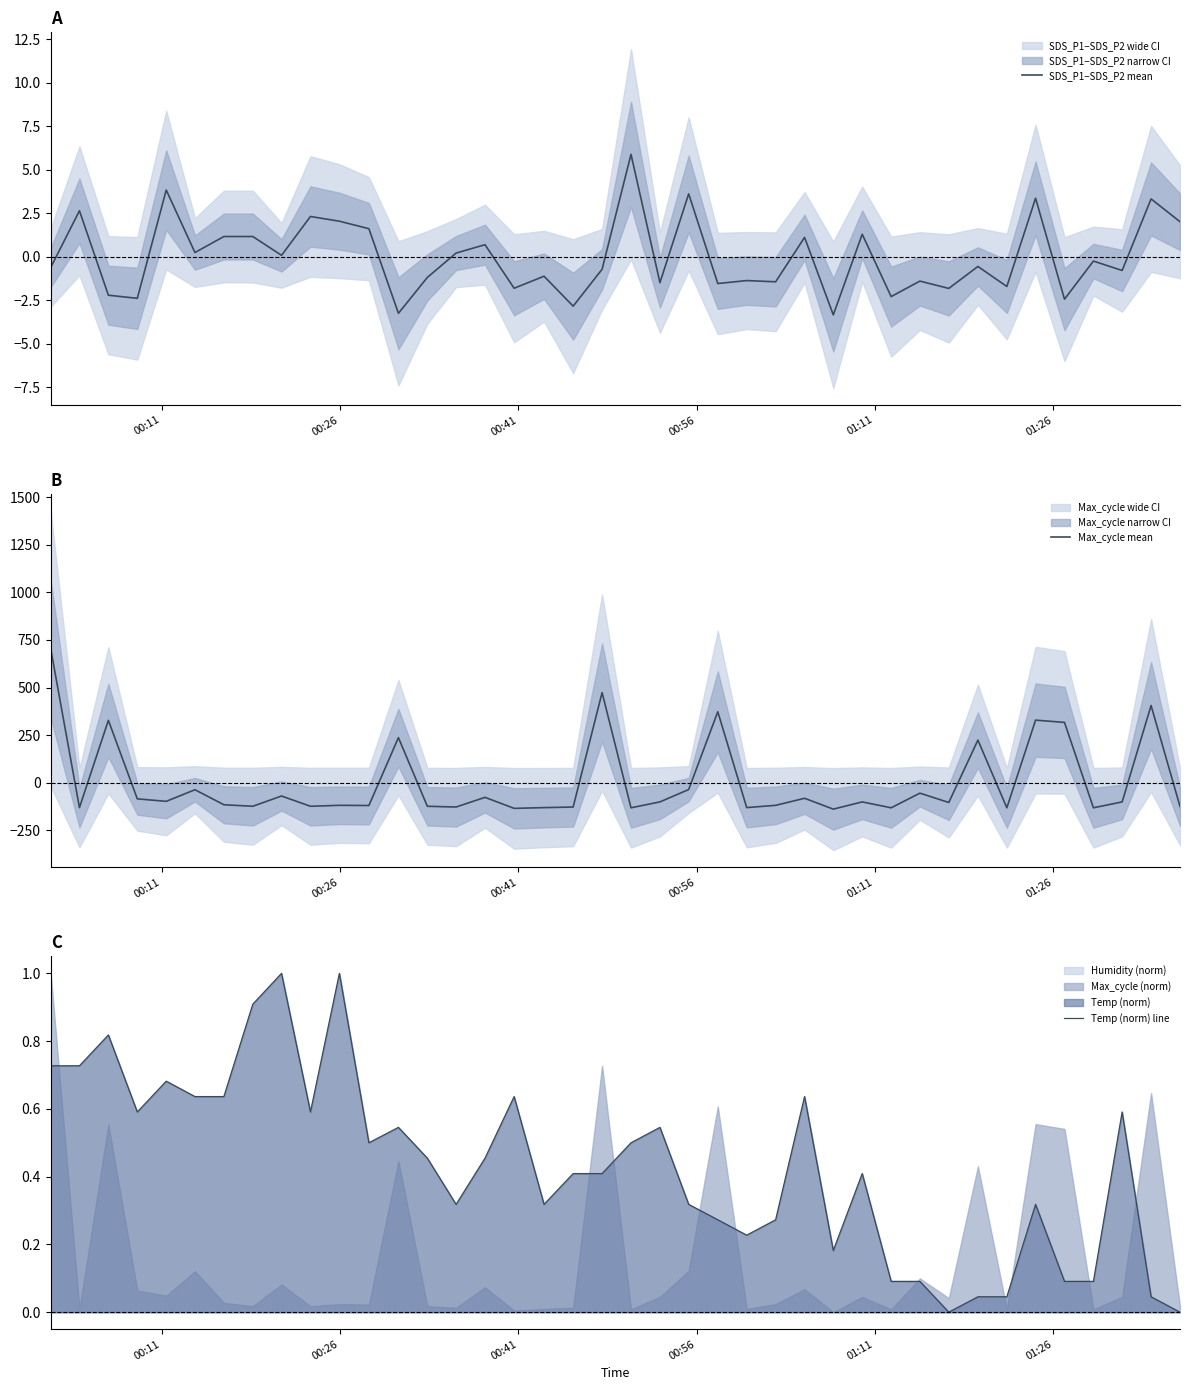

What is the highest value of the Max_cycle mean series?

703.4